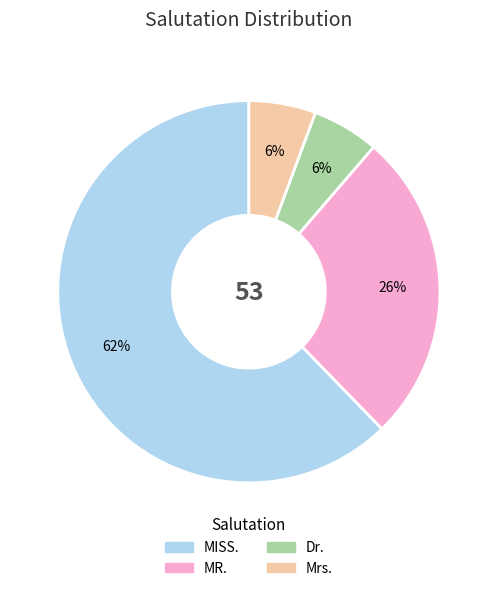

True or false: MISS. accounts for 75% of the total.

False